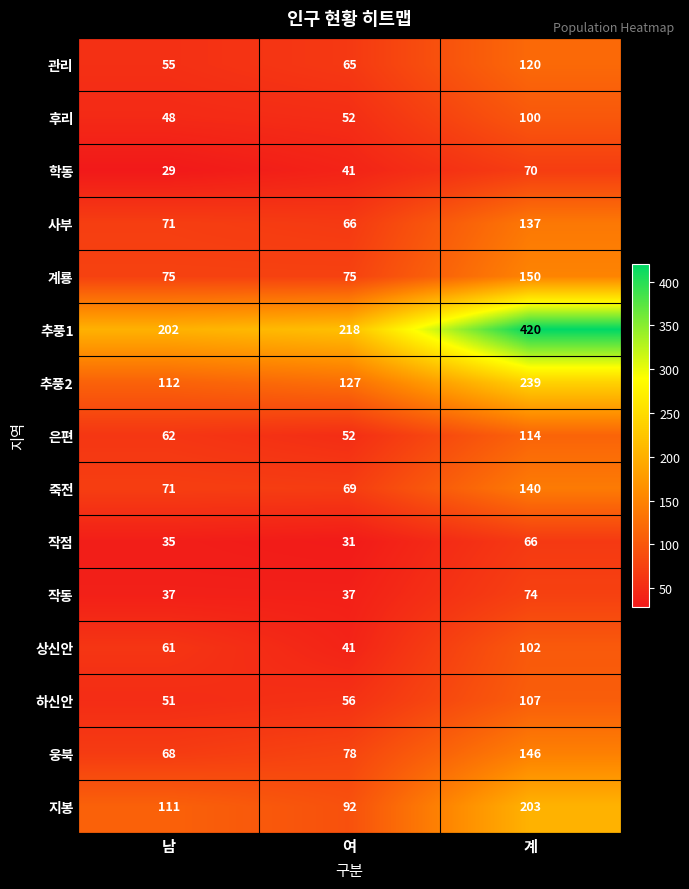

What is the greatest value displayed?

420